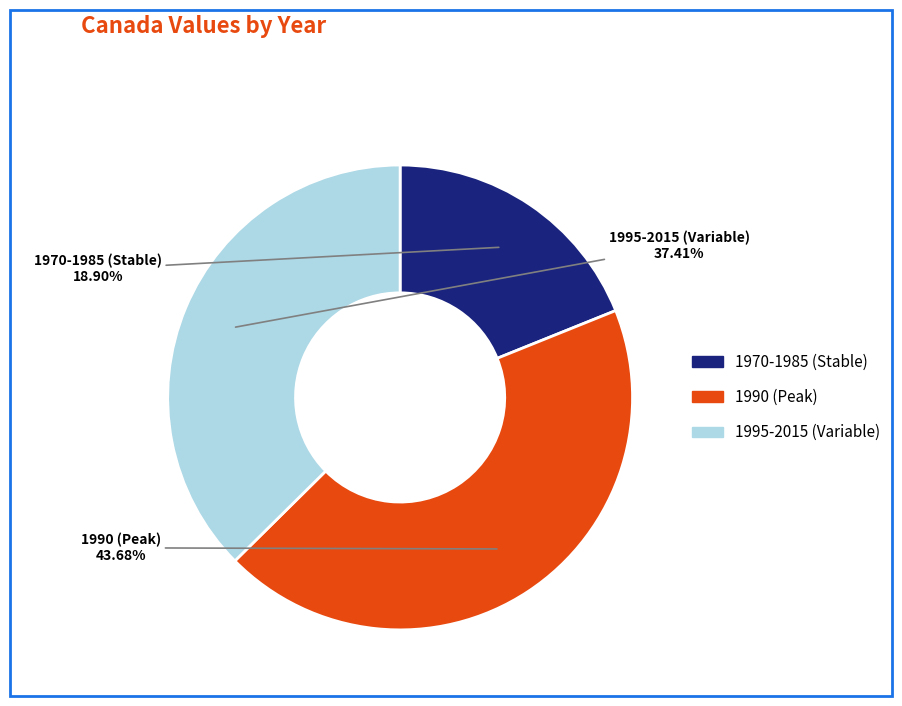

Is there a majority slice in this chart?

No